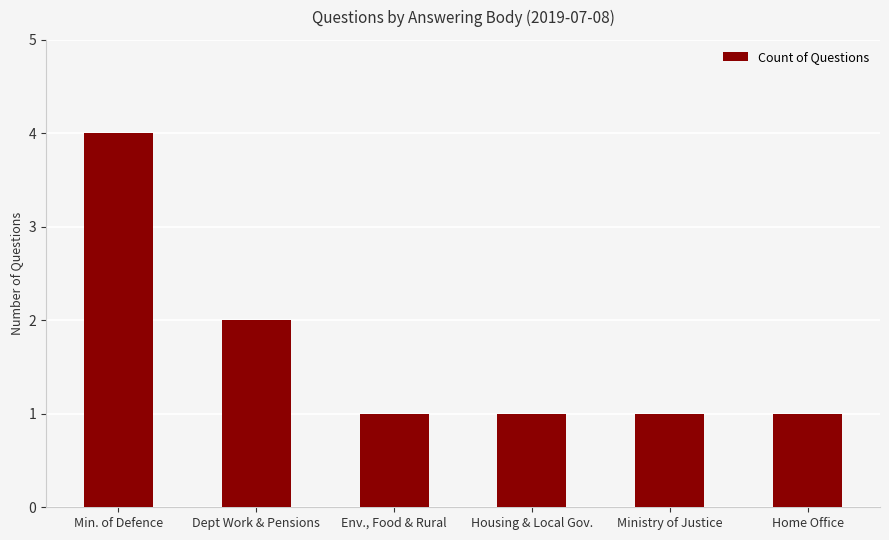

What is the difference between the maximum and second lowest values?

3